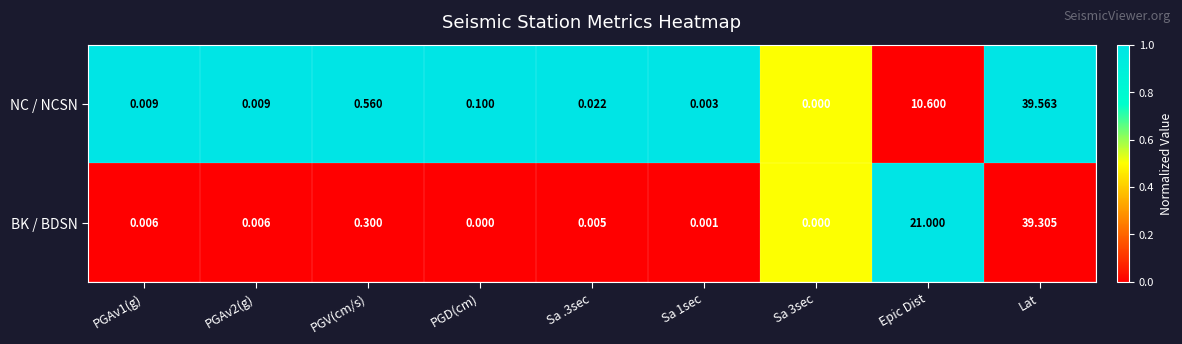

At which category is the sum across all series the highest?

Lat